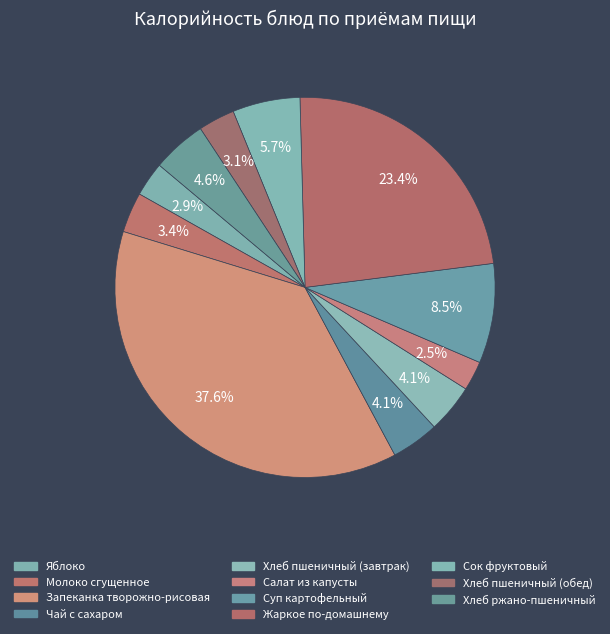

The Хлеб ржано-пшеничный slice represents 11% of the pie. True or false?

False